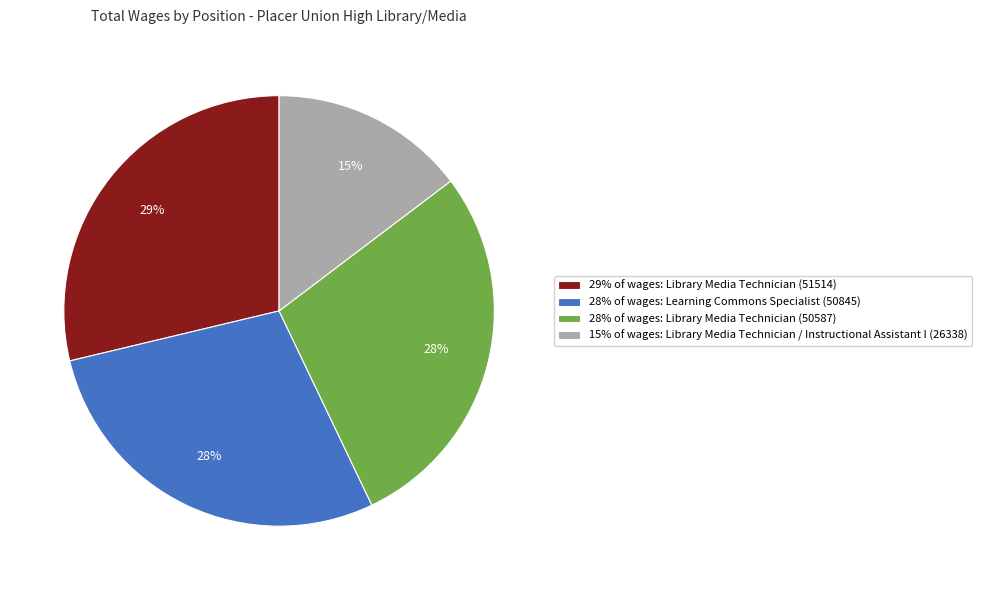

Count the number of slices in the pie.

4